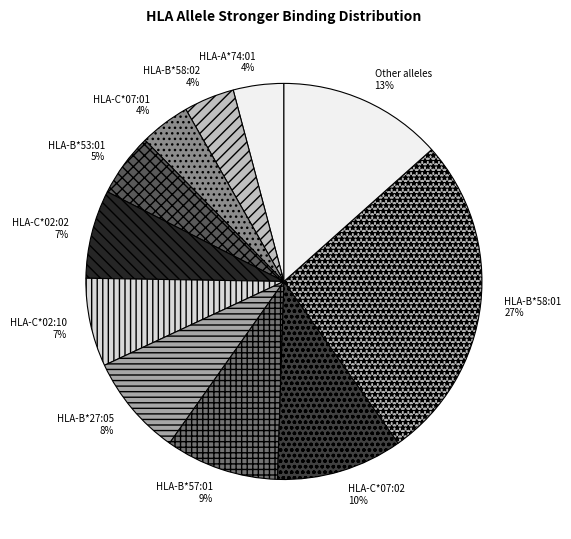

Which category has the biggest portion of the pie?

HLA-B*58:01